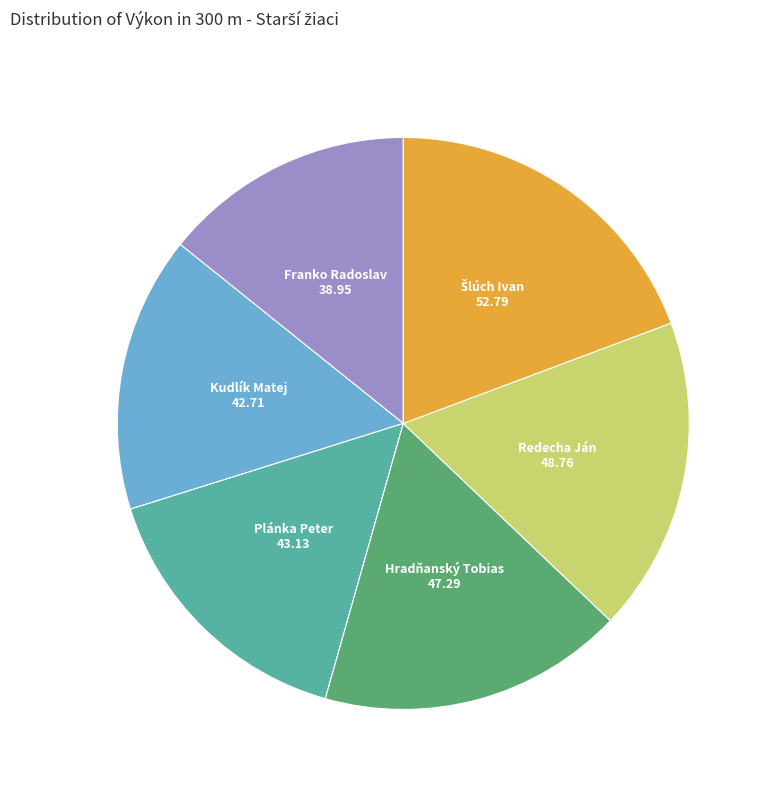

How many segments does this pie chart have?

6